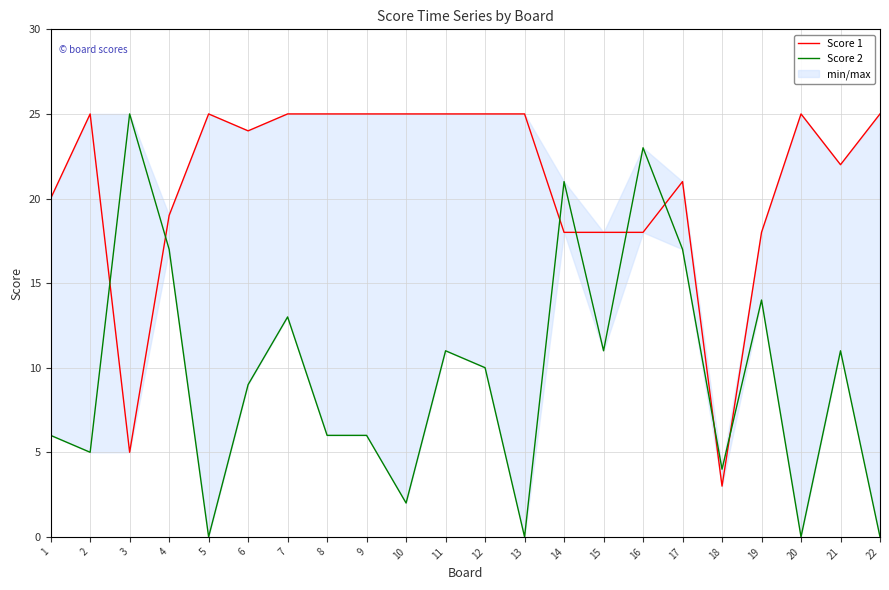

Between 4 and 6, which is larger?

6